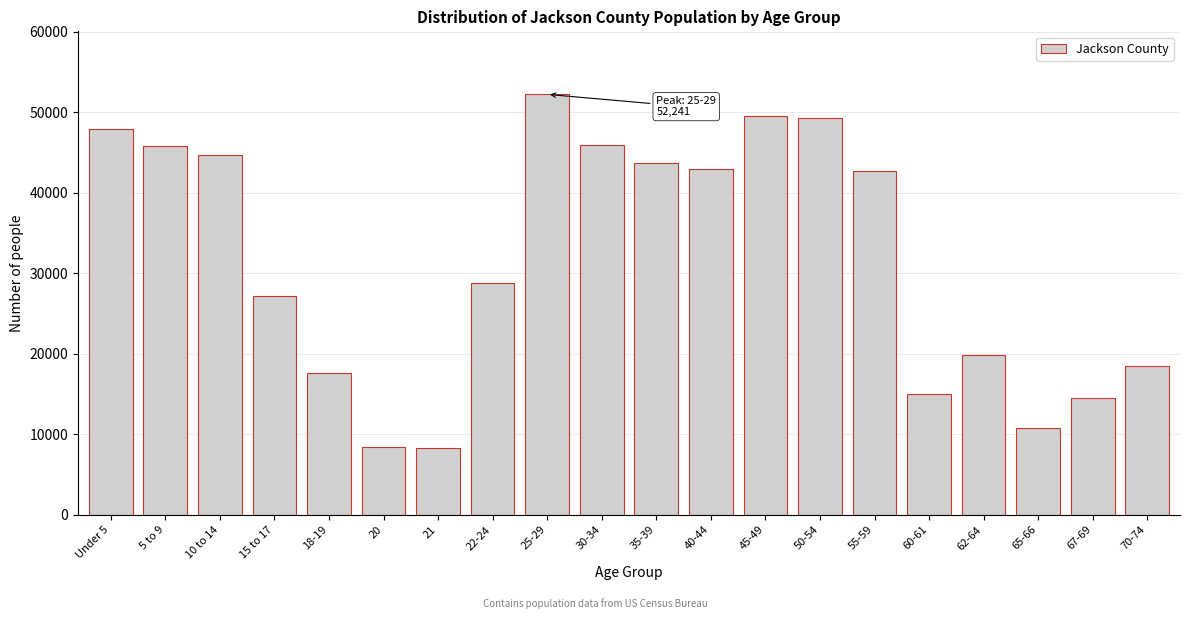

What is the greatest value displayed?

52241